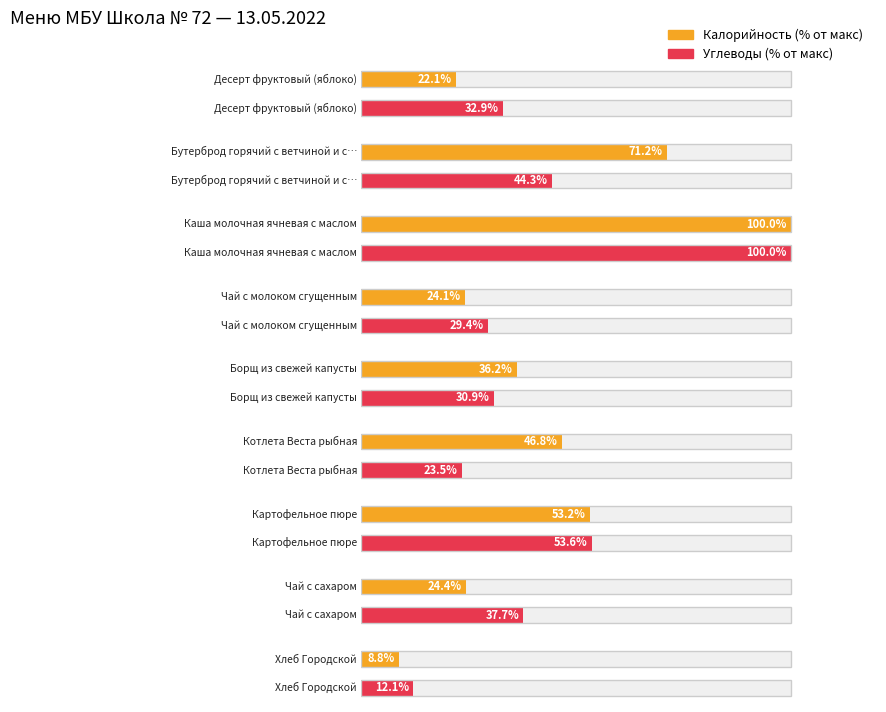

Which has a higher value, Каша молочная ячневая с маслом or Чай с сахаром?

Каша молочная ячневая с маслом